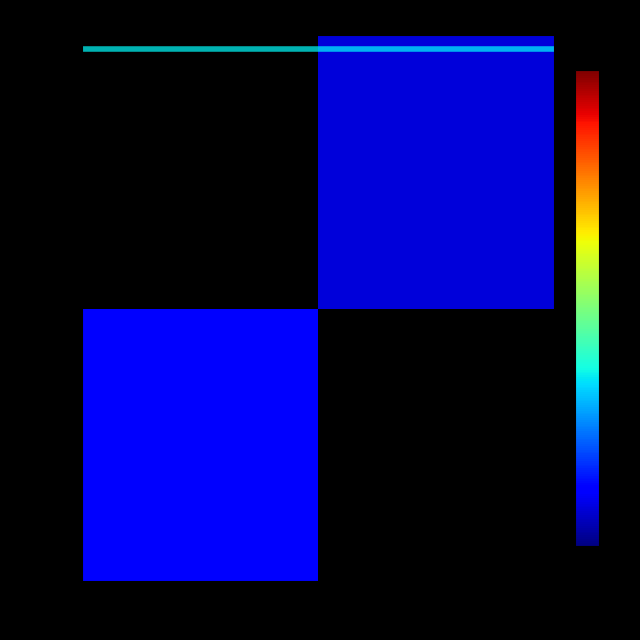

Rank the series by their maximum value, from highest to lowest.

tx0 (837c…), tx1 (ccbc…)